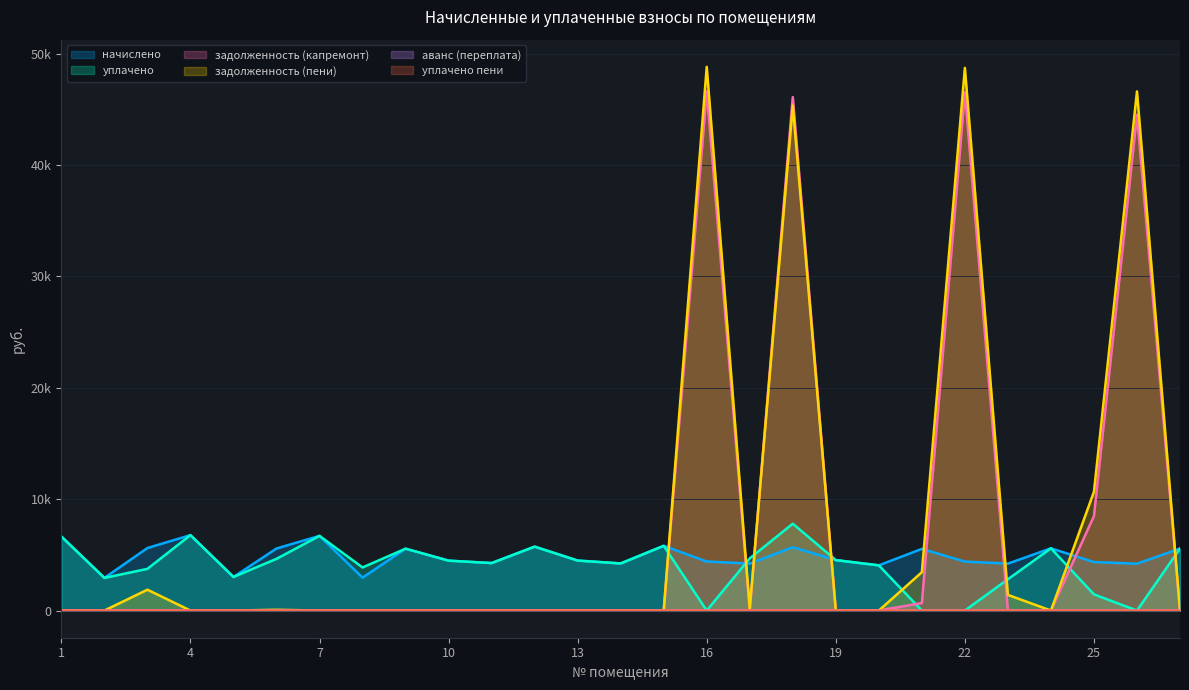

True or false: аванс (переплата) has a value of 0.6 at 4.

False